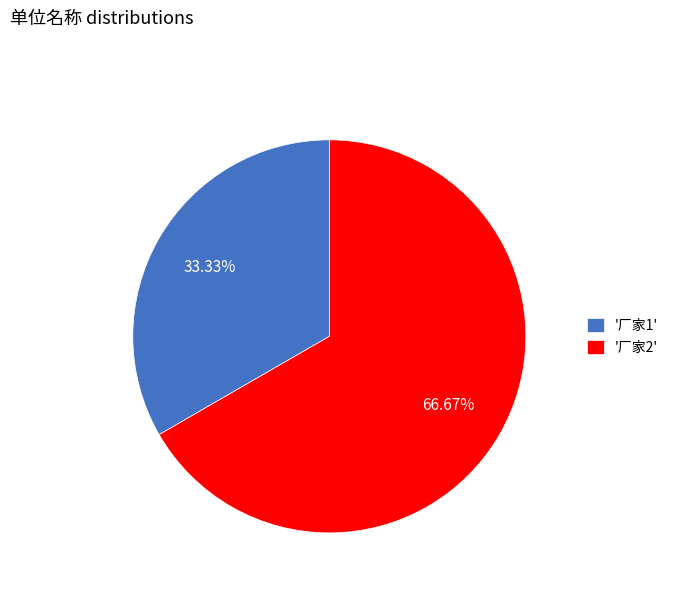

Rank the categories by value from lowest to highest.

'厂家1', '厂家2'